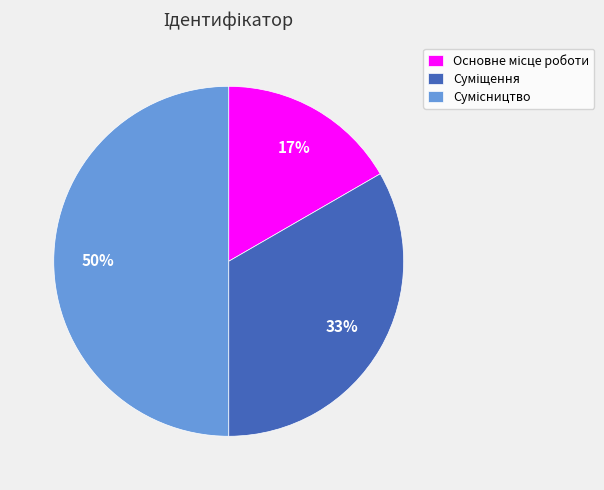

To the nearest percent, what is the average slice percentage?

33%